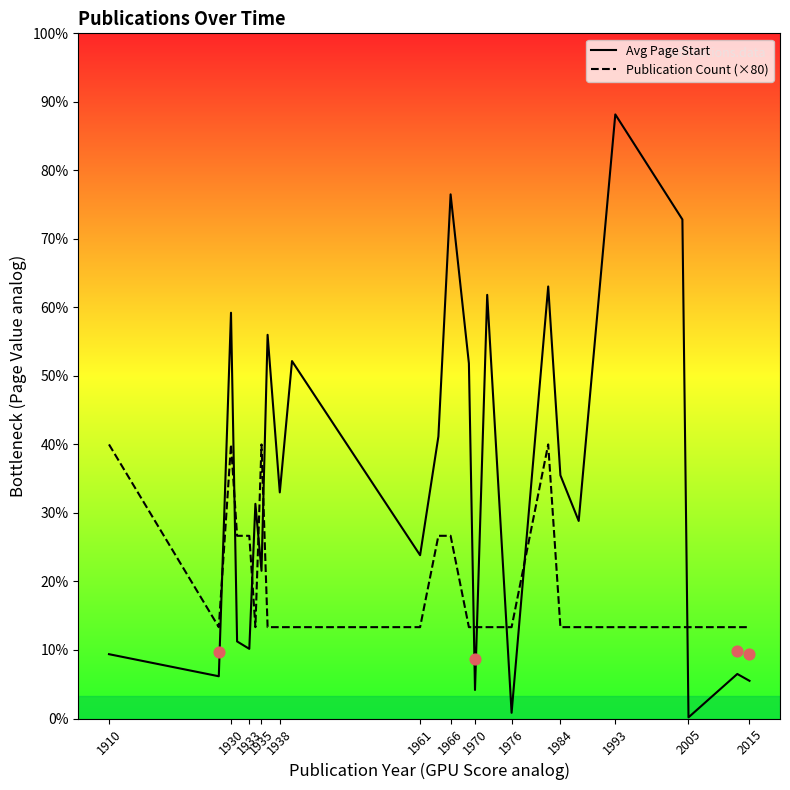

What is the total value across all series at 1933?

221.0